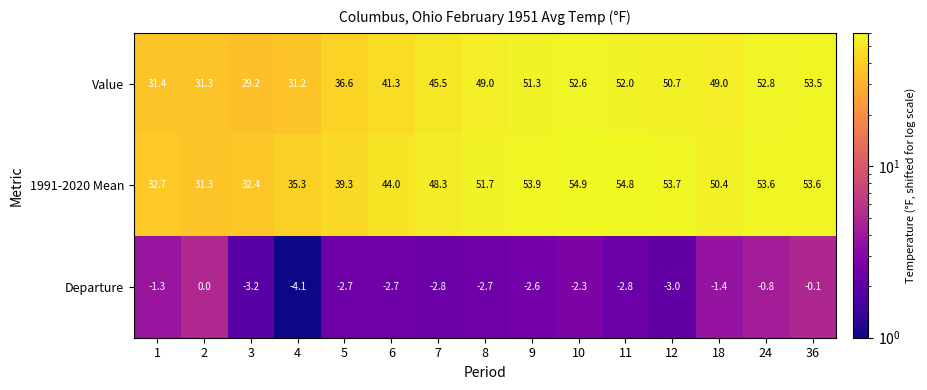

What is the minimum value for 1991-2020 Mean?

31.3